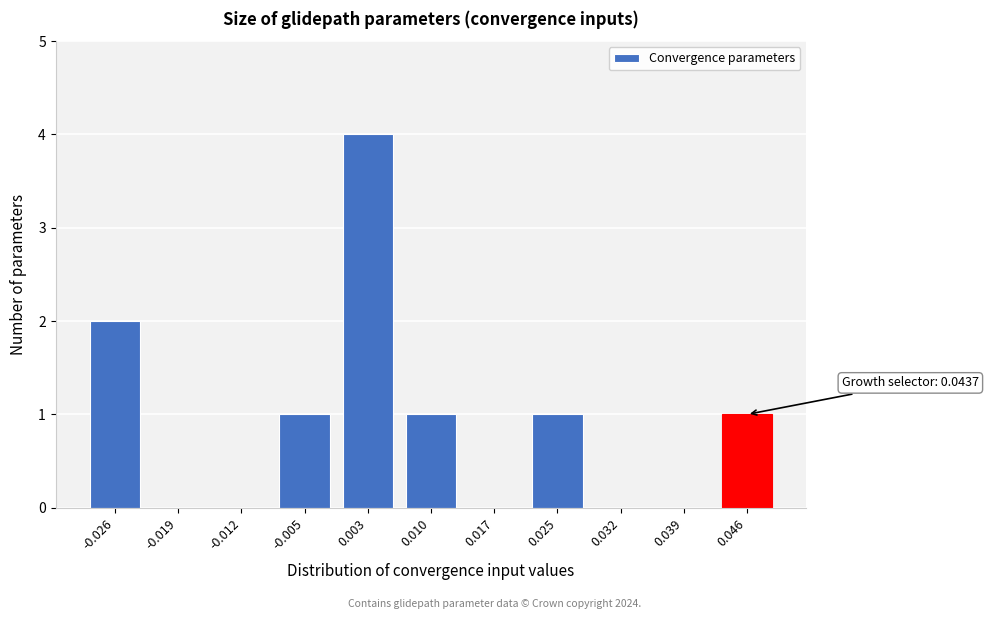

Reading left to right, list all the values displayed in this chart.

-0.026=2	-0.019=0	-0.012=0	-0.005=1	0.003=4	0.010=1	0.017=0	0.025=1	0.032=0	0.039=0	0.046=1